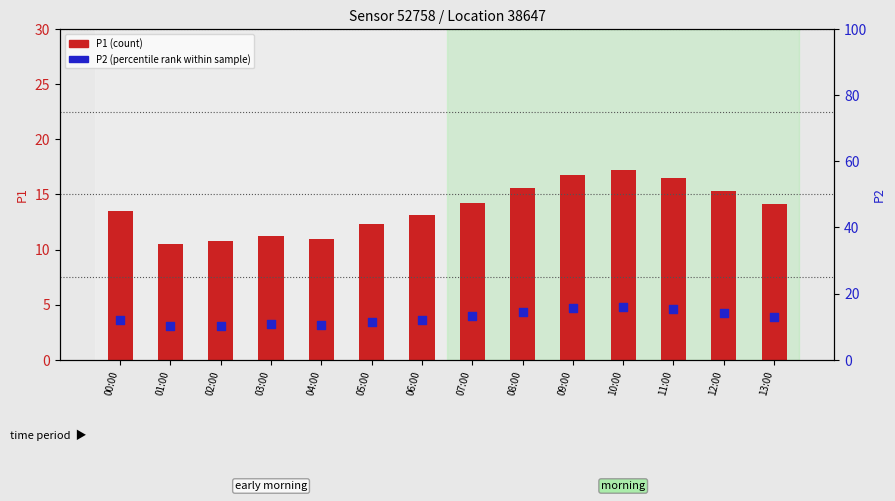

What are all the series names shown in the legend?

P1 (count), P2 (percentile rank within sample)